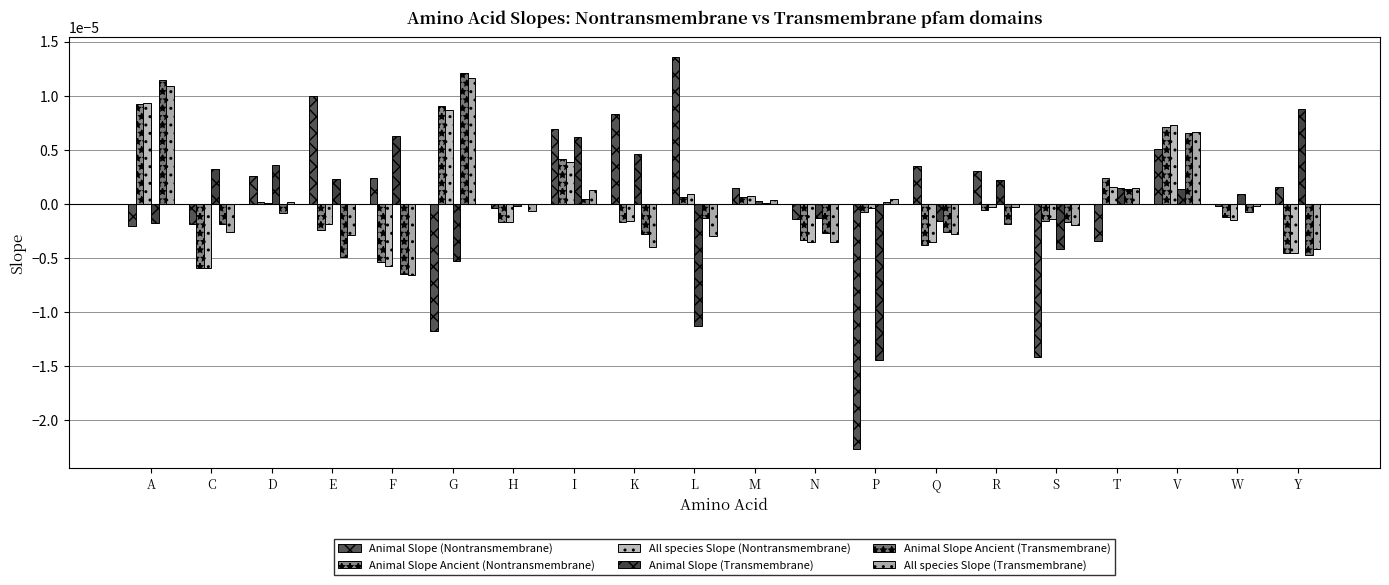

Are the bars horizontal?

No